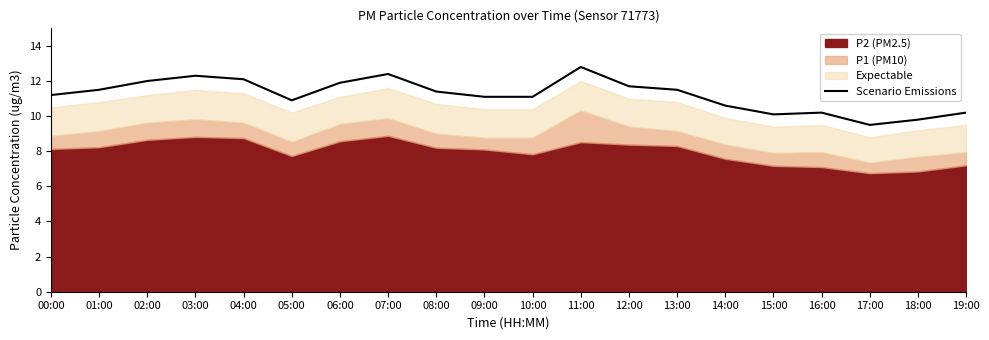

What position from the right is 14:00?

6